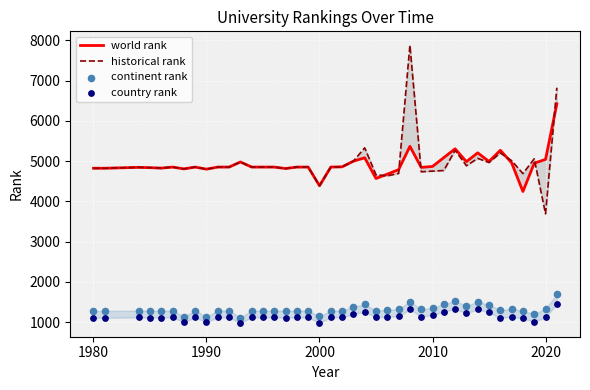

What is the total value across all series at 2020?

12112